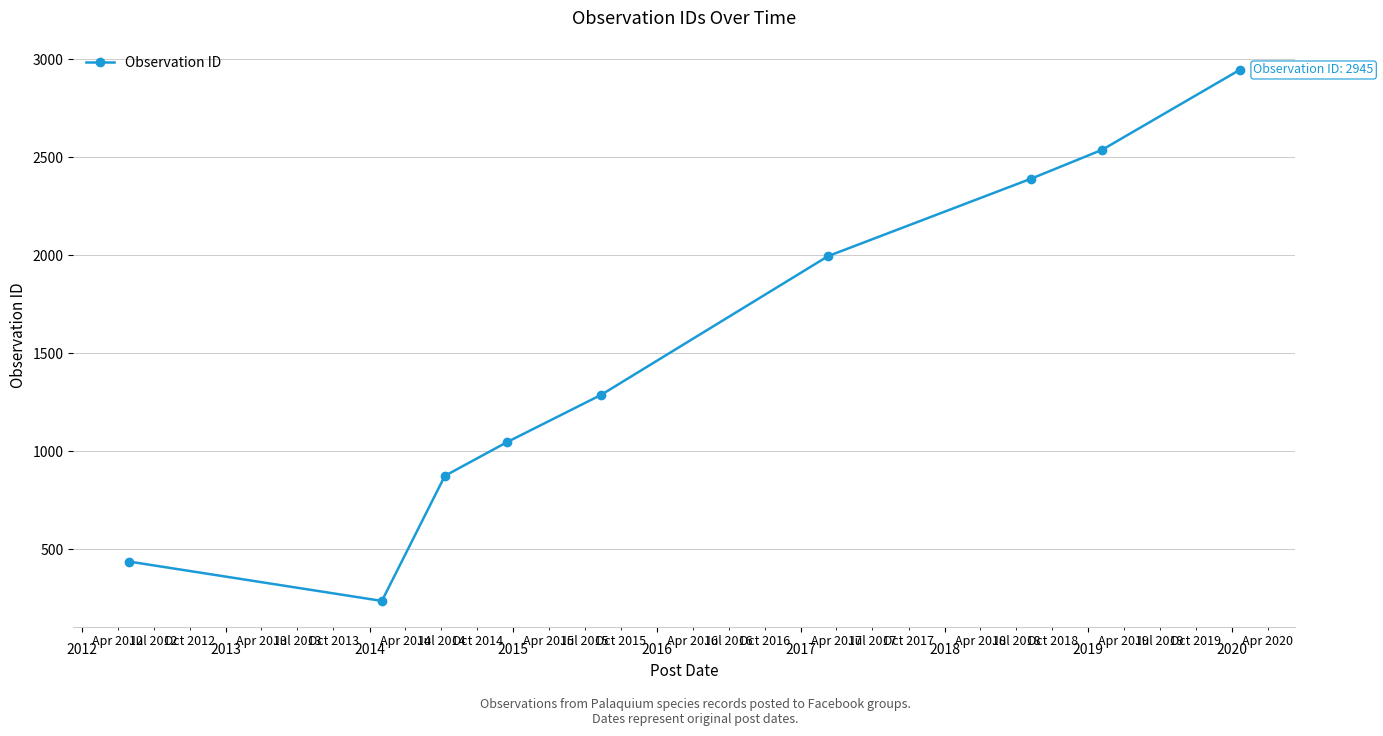

What is the smallest value displayed?

237